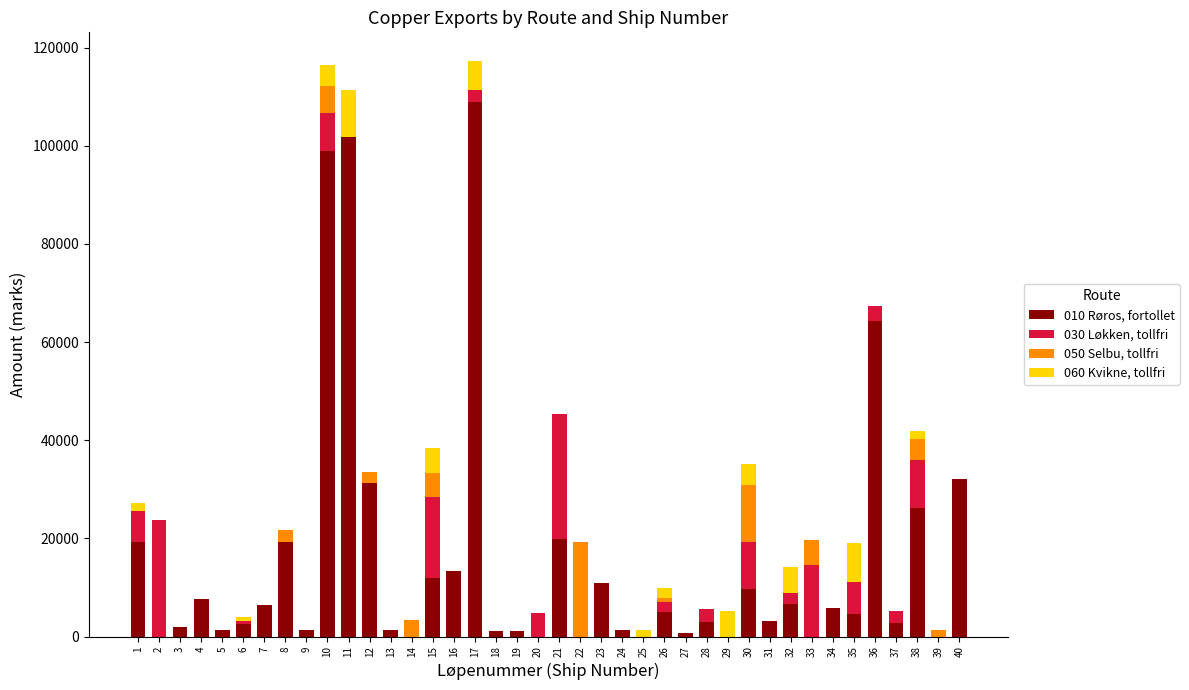

What is the sum of all 010 Røros, fortollet values?

625512